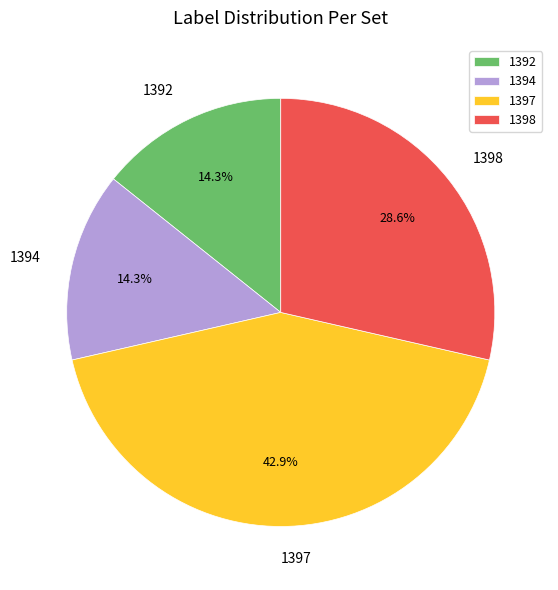

Does 1397 account for over 50% of the chart?

No